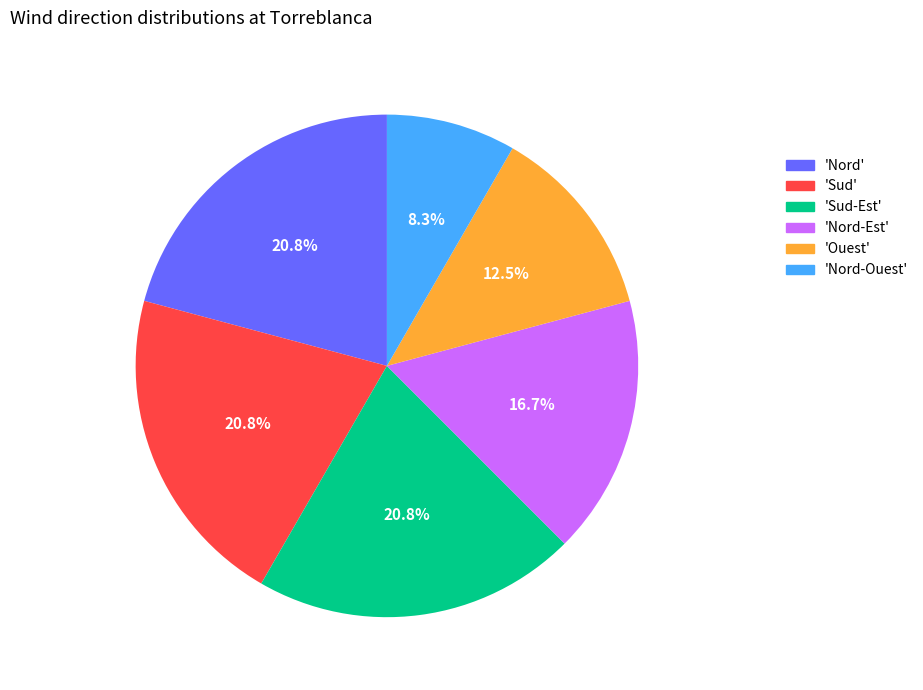

What is the smallest slice in the pie chart?

'Nord-Ouest'